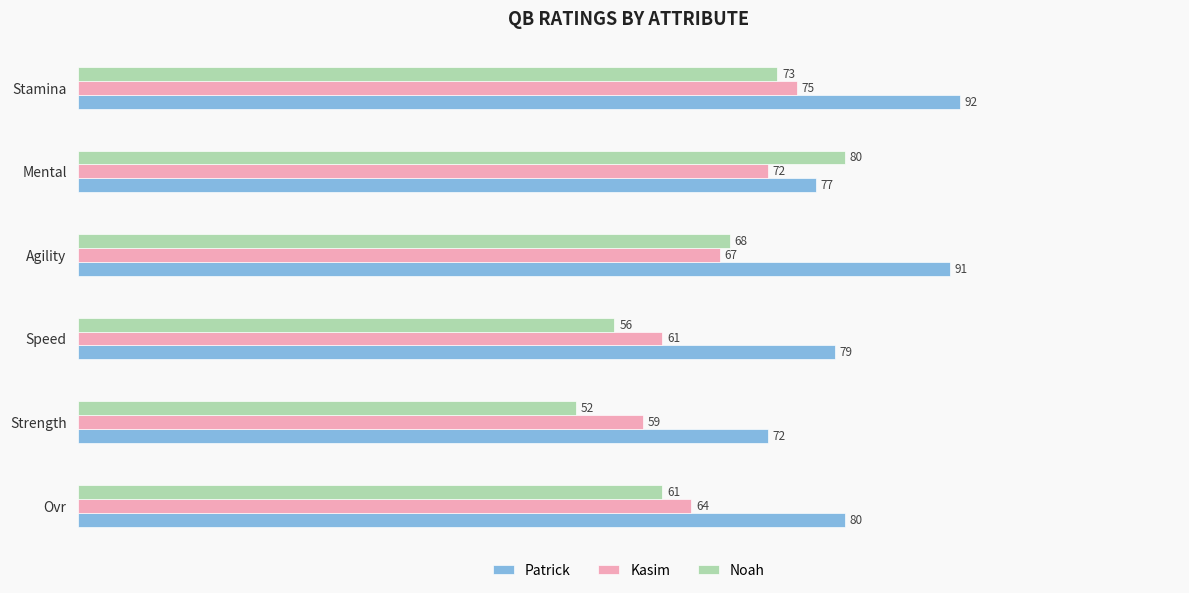

What is the difference between the maximum and minimum values in the Patrick series?

20